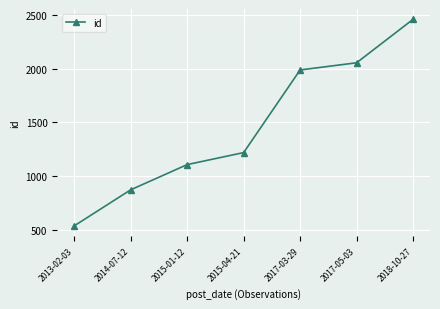

Reading right to left, list all the values displayed in this chart.

2460	2055	1988	1218	1106	871	535